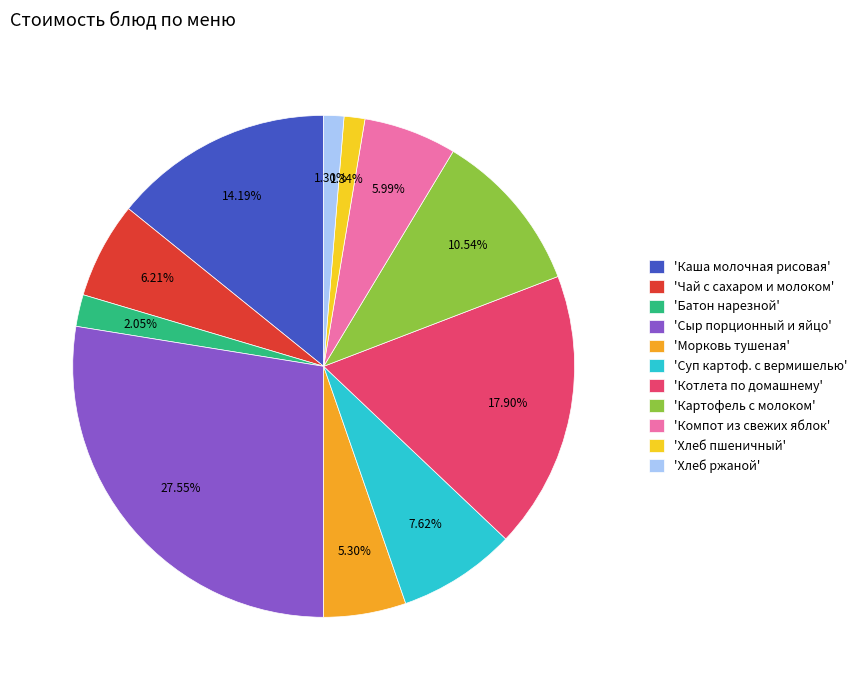

Which category has the biggest portion of the pie?

'Сыр порционный и яйцо'